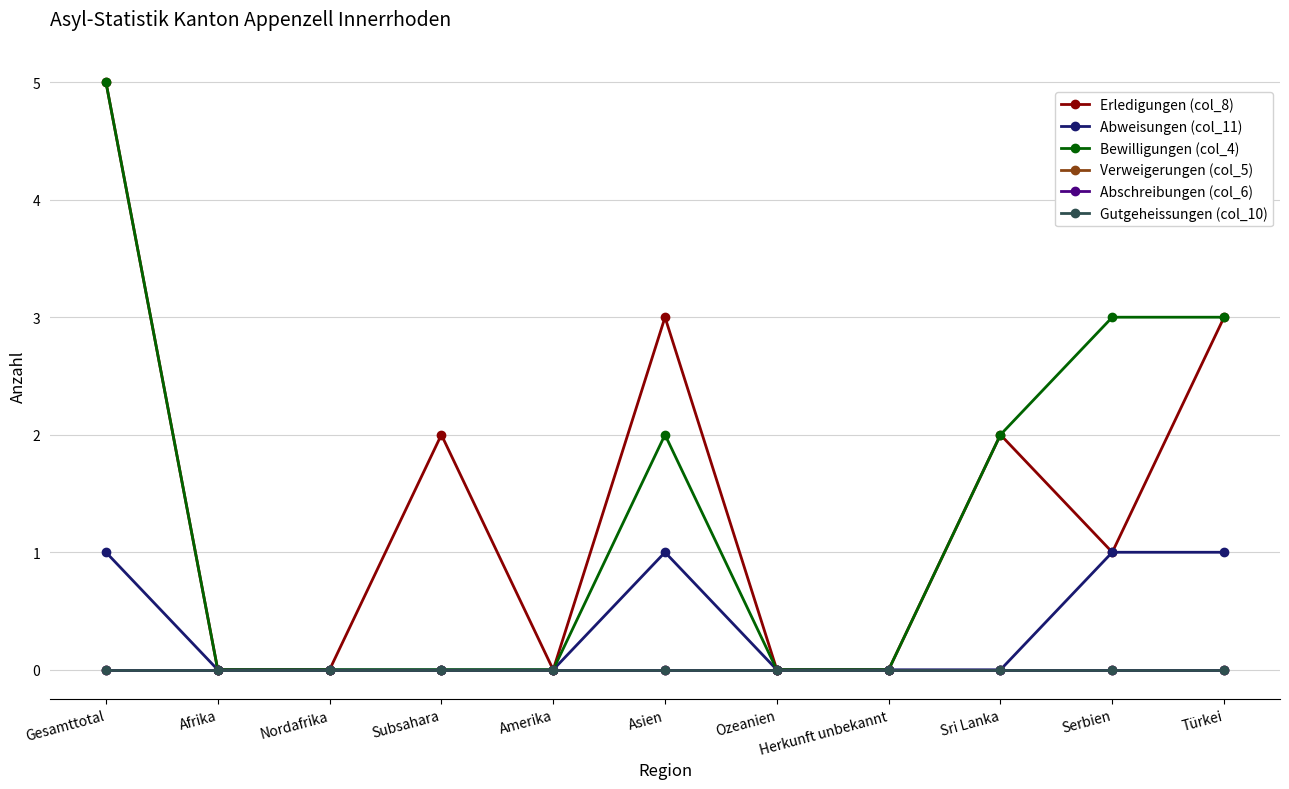

Does the chart have visible grid lines?

Yes